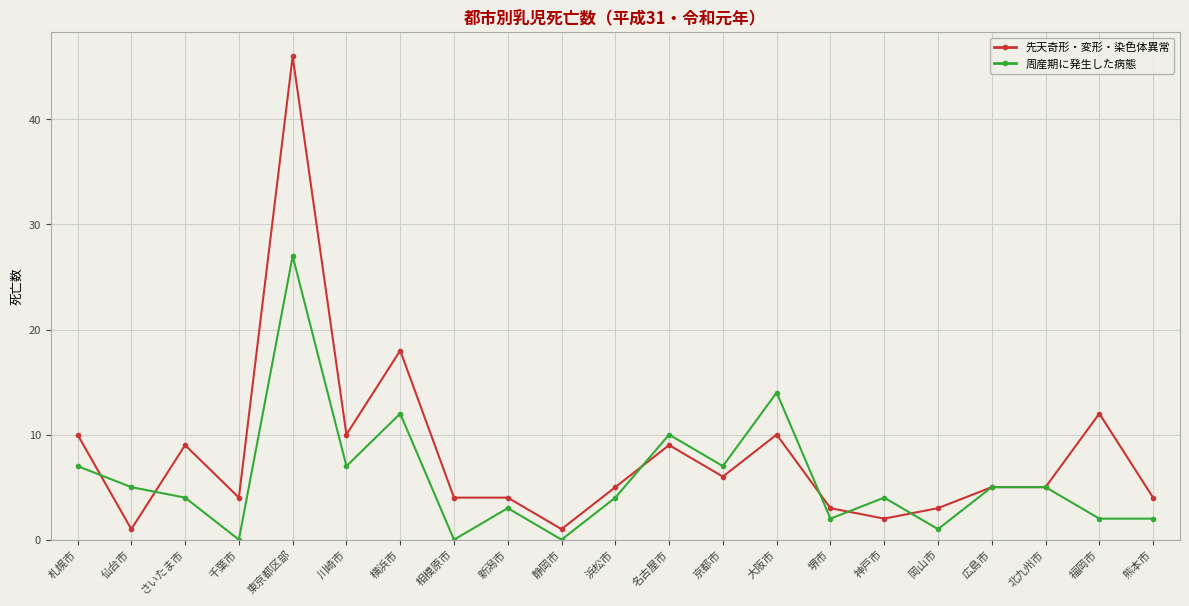

Which series changed the most between 大阪市 and 広島市?

周産期に発生した病態